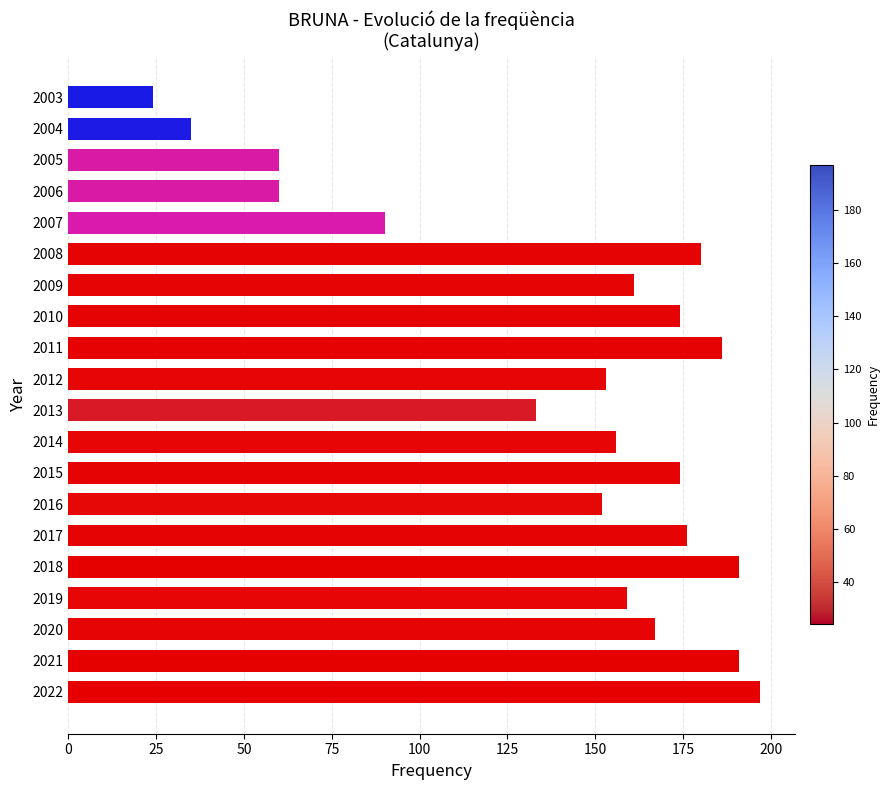

What is the sum of all values?

2819